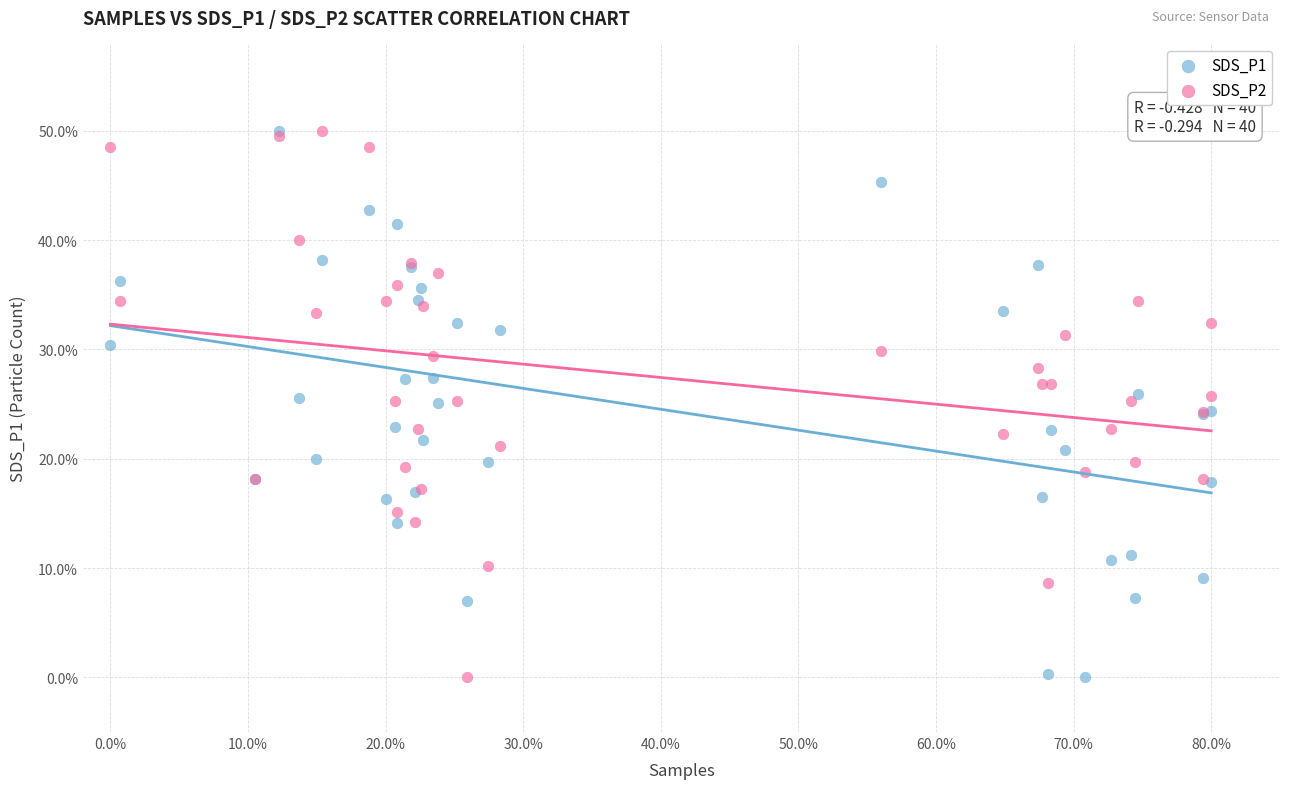

What are all the series names shown in the legend?

SDS_P1, SDS_P2